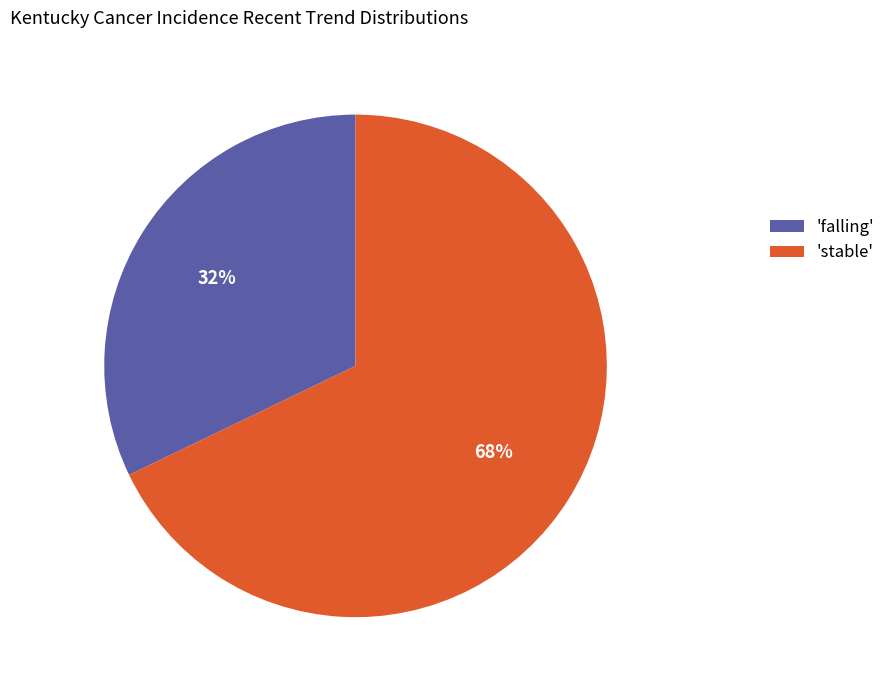

What is the ratio of the value at 'falling' to the value at 'stable'?

0.5